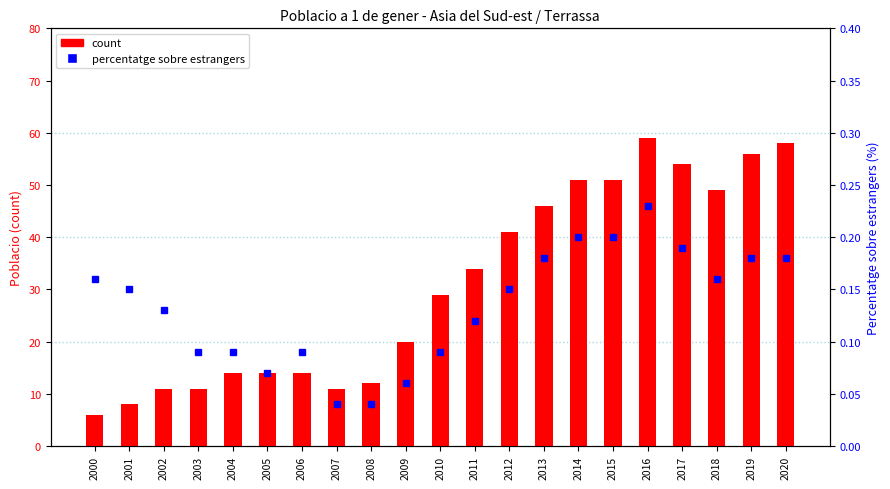

Rank the series by their maximum value, from highest to lowest.

count, percentatge sobre estrangers